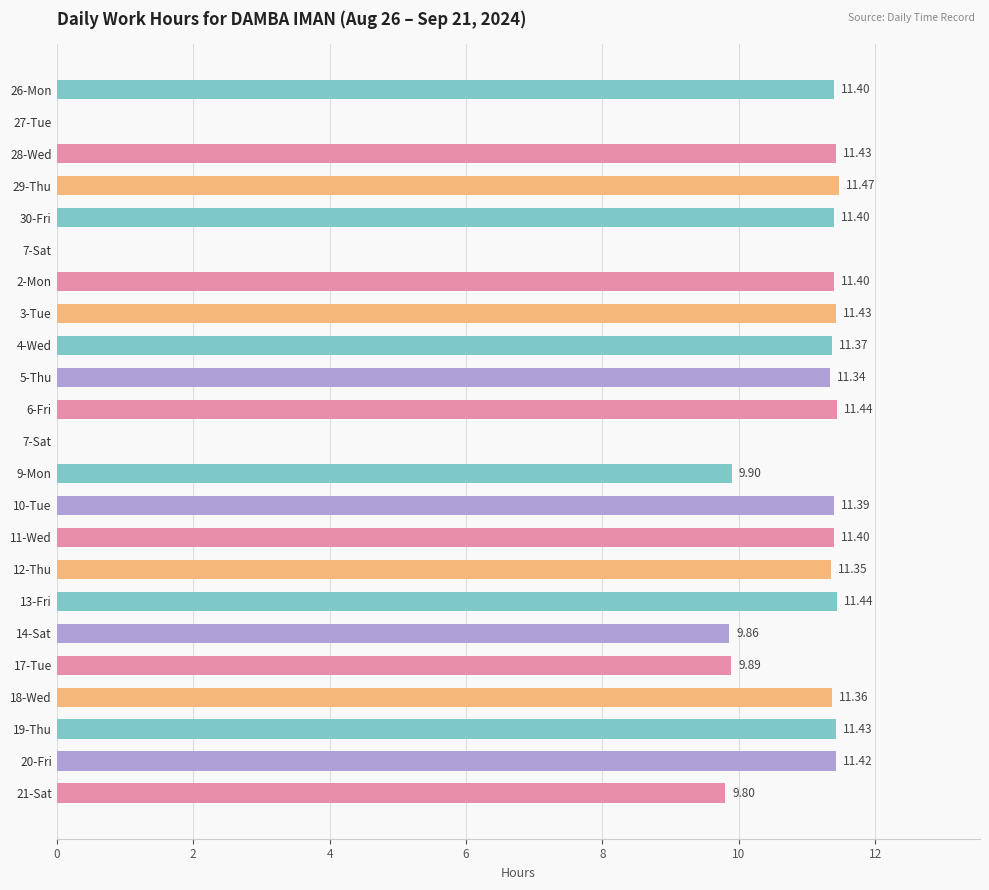

How many data points are above 11?

16